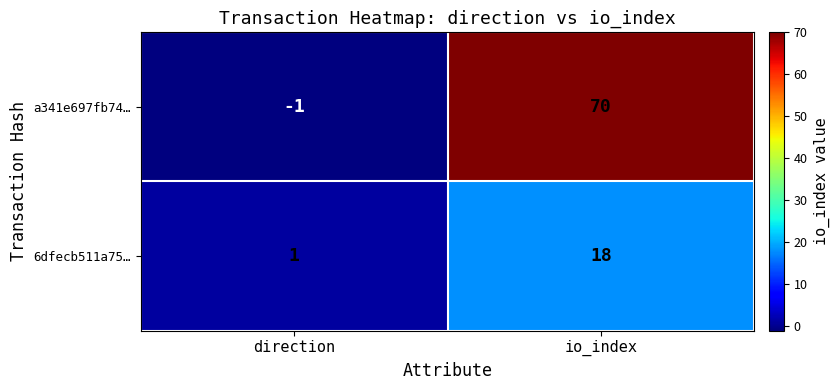

Rank the series by their maximum value, from highest to lowest.

a341e697fb74…, 6dfecb511a75…